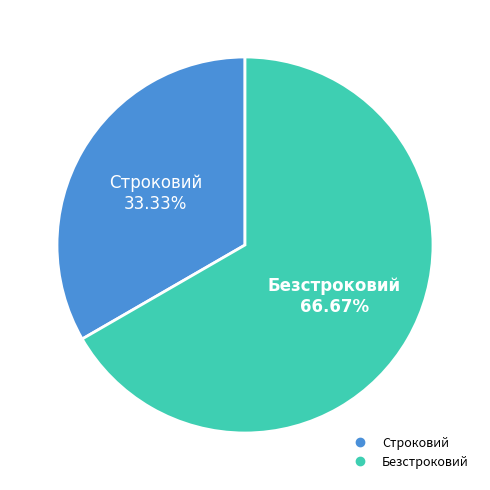

What is the ratio of the value at Строковий to the value at Безстроковий?

0.5